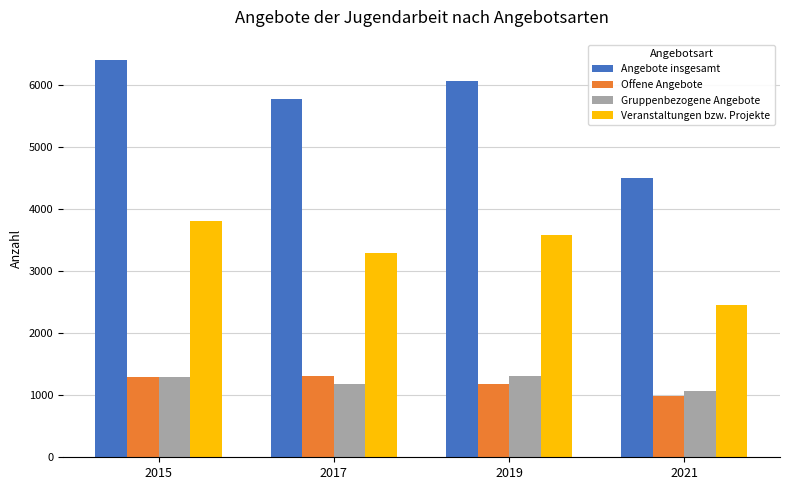

What is the highest value of the Gruppenbezogene Angebote series?

1301